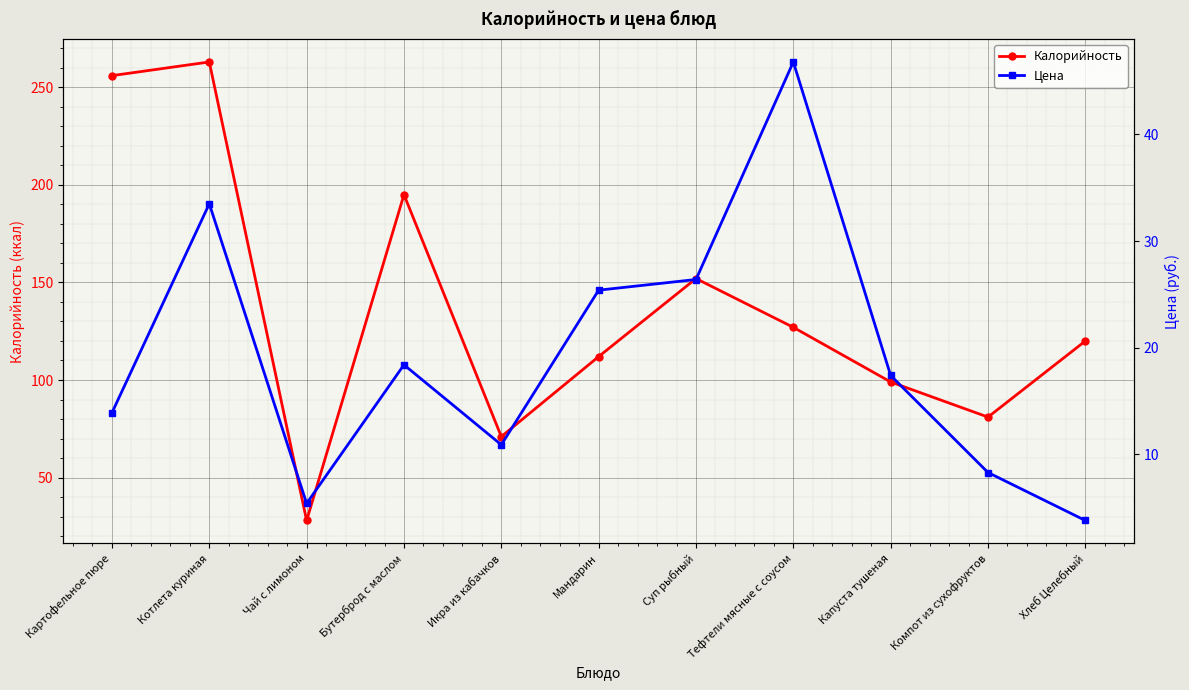

Does the chart display data point markers on the line(s)?

Yes